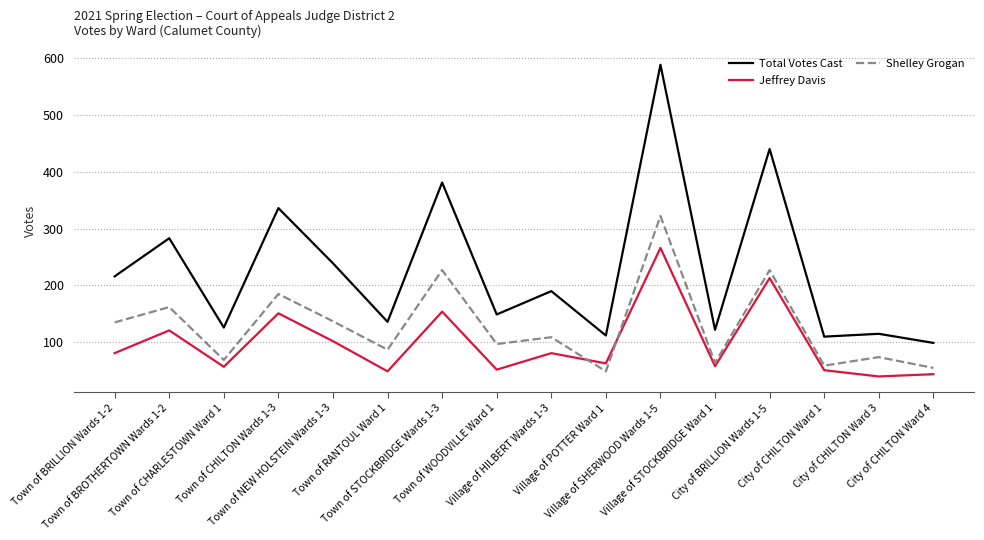

Which series changed the most between Town of RANTOUL Ward 1 and Village of POTTER Ward 1?

Shelley Grogan